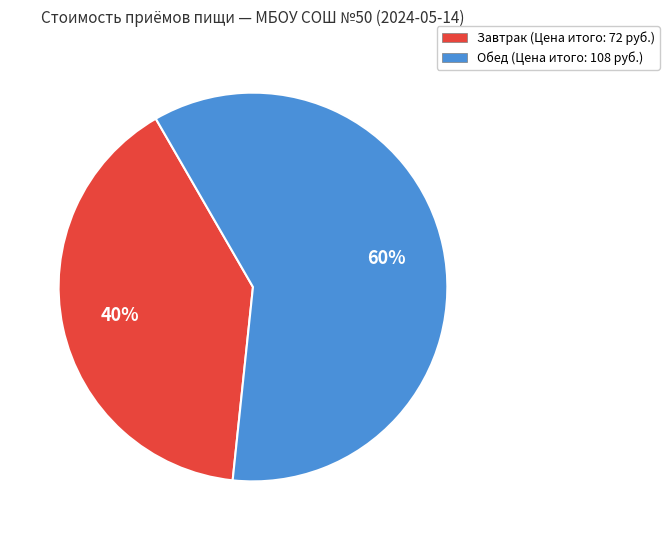

Approximately how many times larger is the value at Обед compared to Завтрак?

1.5